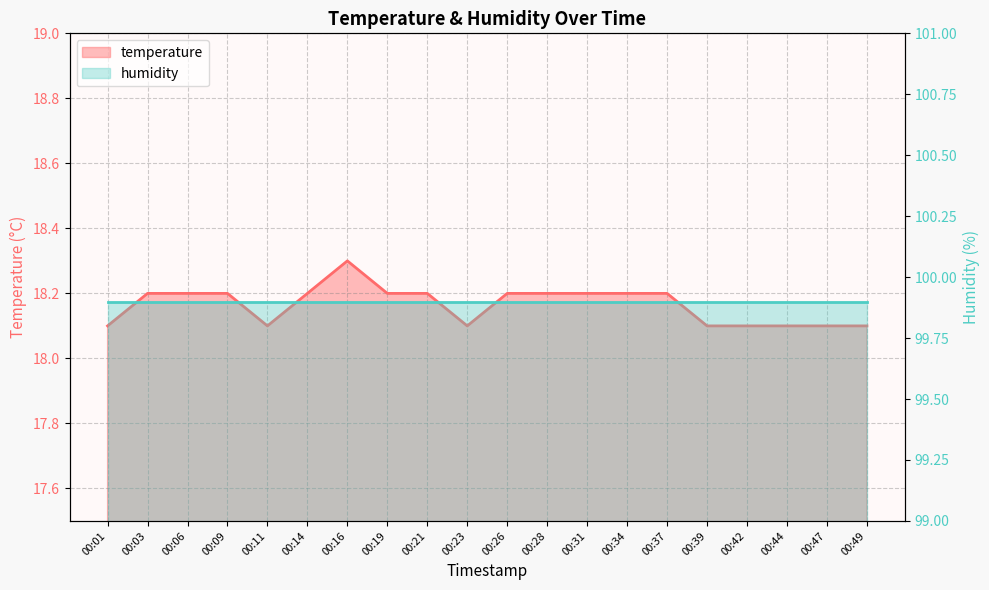

What is the sum of the values at 00:14 and 00:03?

36.4